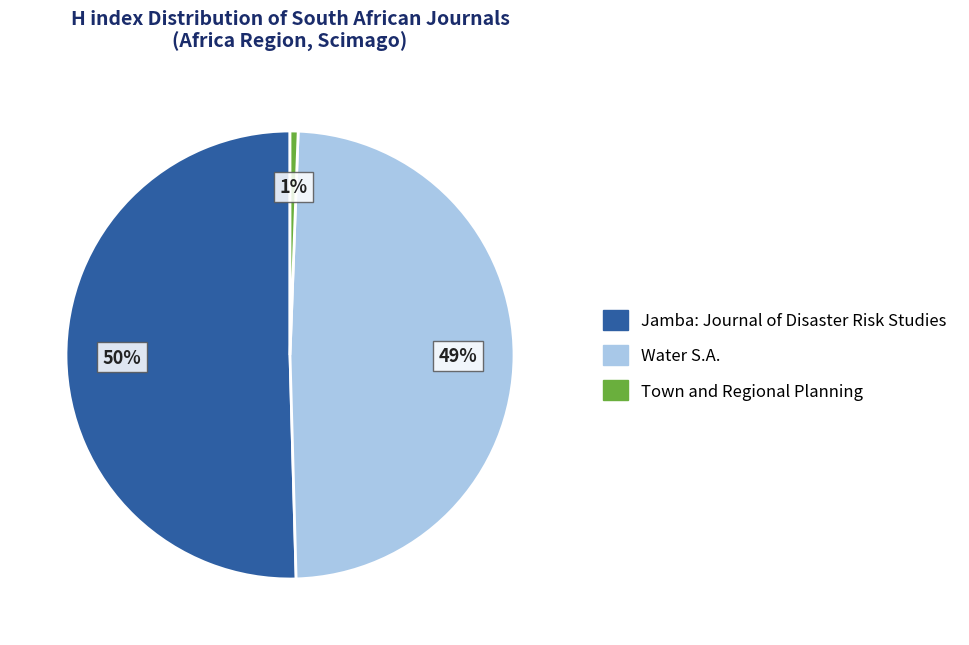

Is the sum of Water S.A. and Jamba: Journal of Disaster Risk Studies greater than half?

Yes